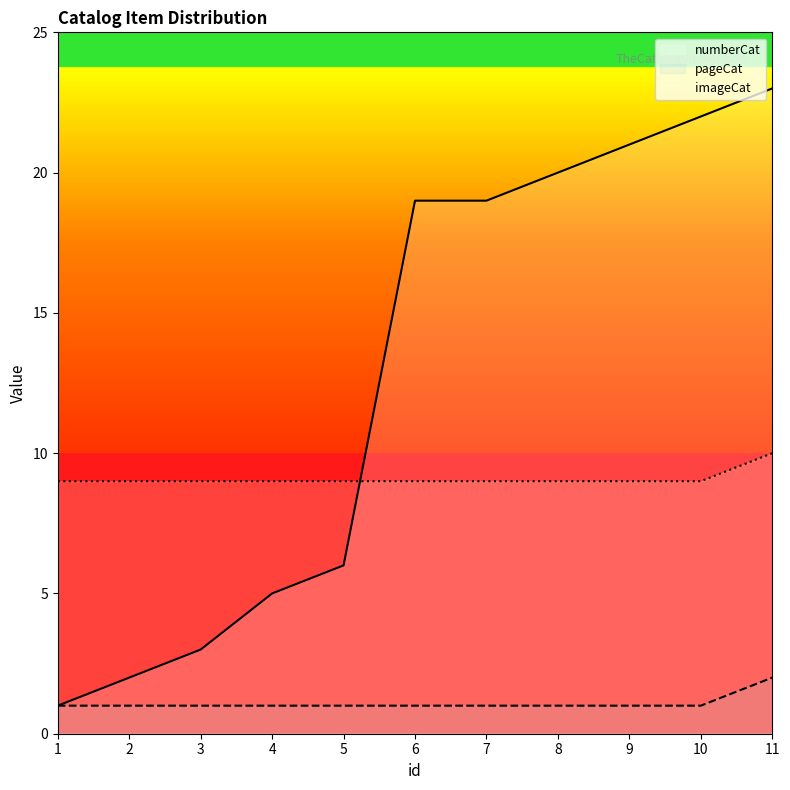

True or false: imageCat has a value of 18 at 11.

False